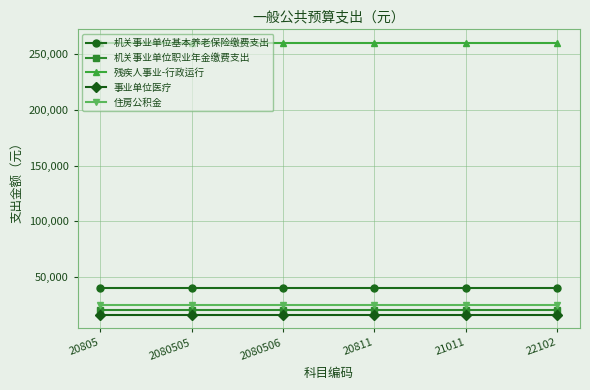

Count the number of categories in the chart.

6